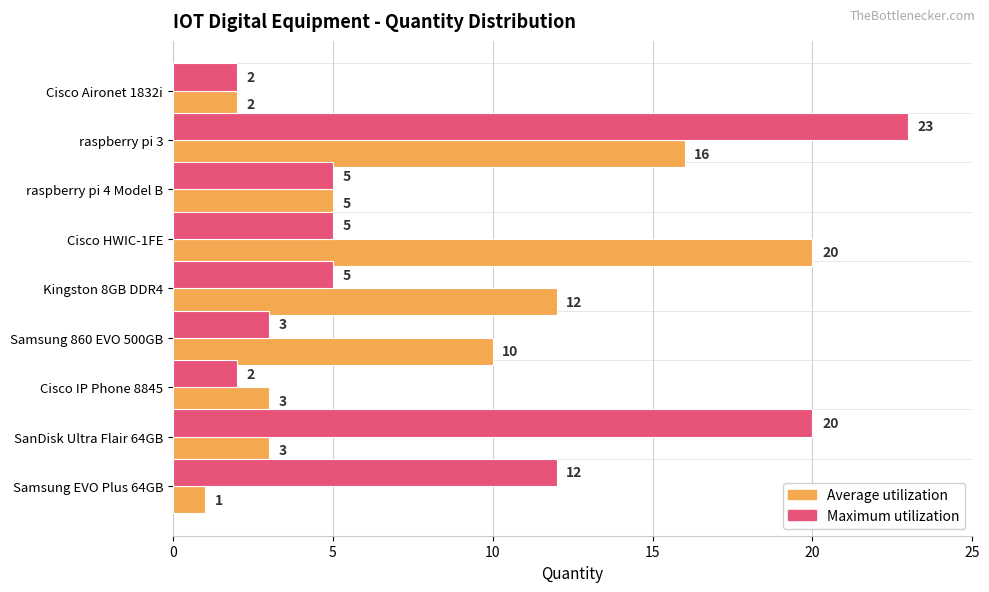

At which category does the chart reach its minimum across all series?

Samsung EVO Plus 64GB